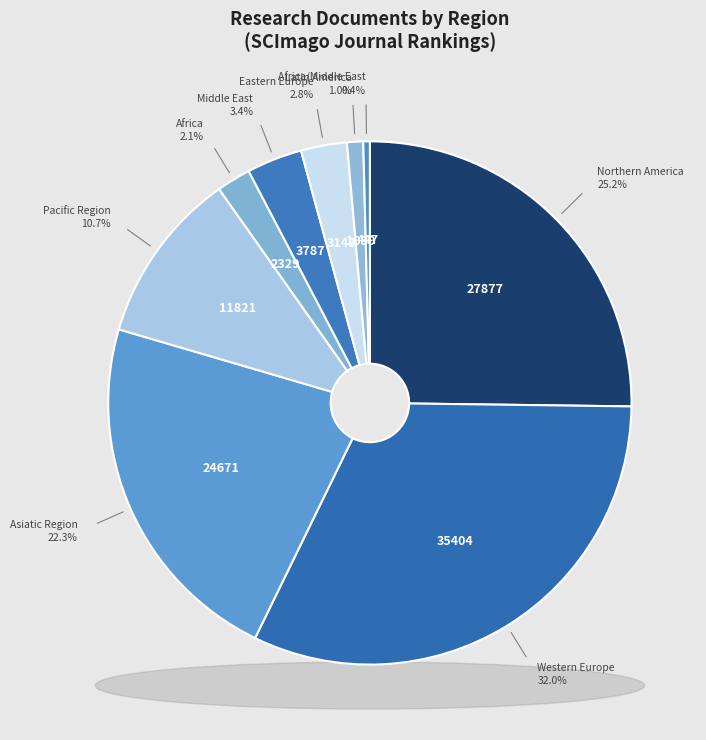

What percentage is the Africa slice, to the nearest percent?

2%